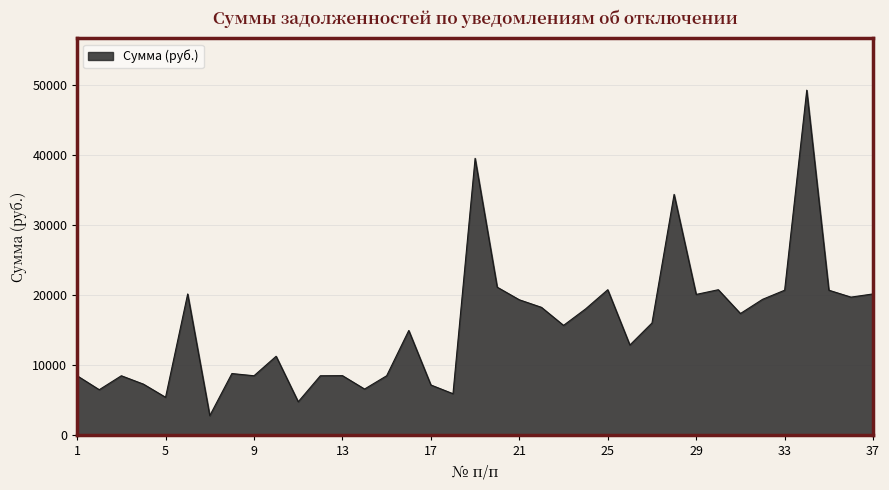

What is the maximum value shown in the chart?

49218.4